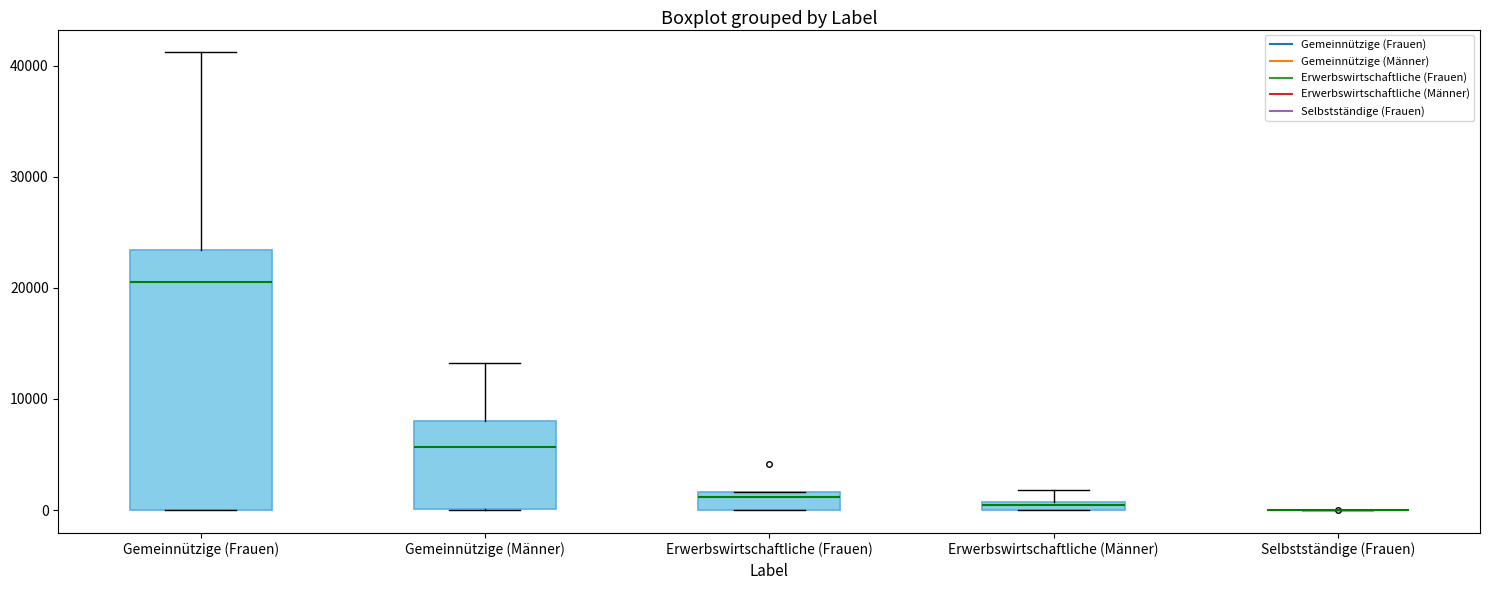

Comparing the boxes themselves (not the whiskers), which one is the tallest?

Gemeinnützige (Frauen)